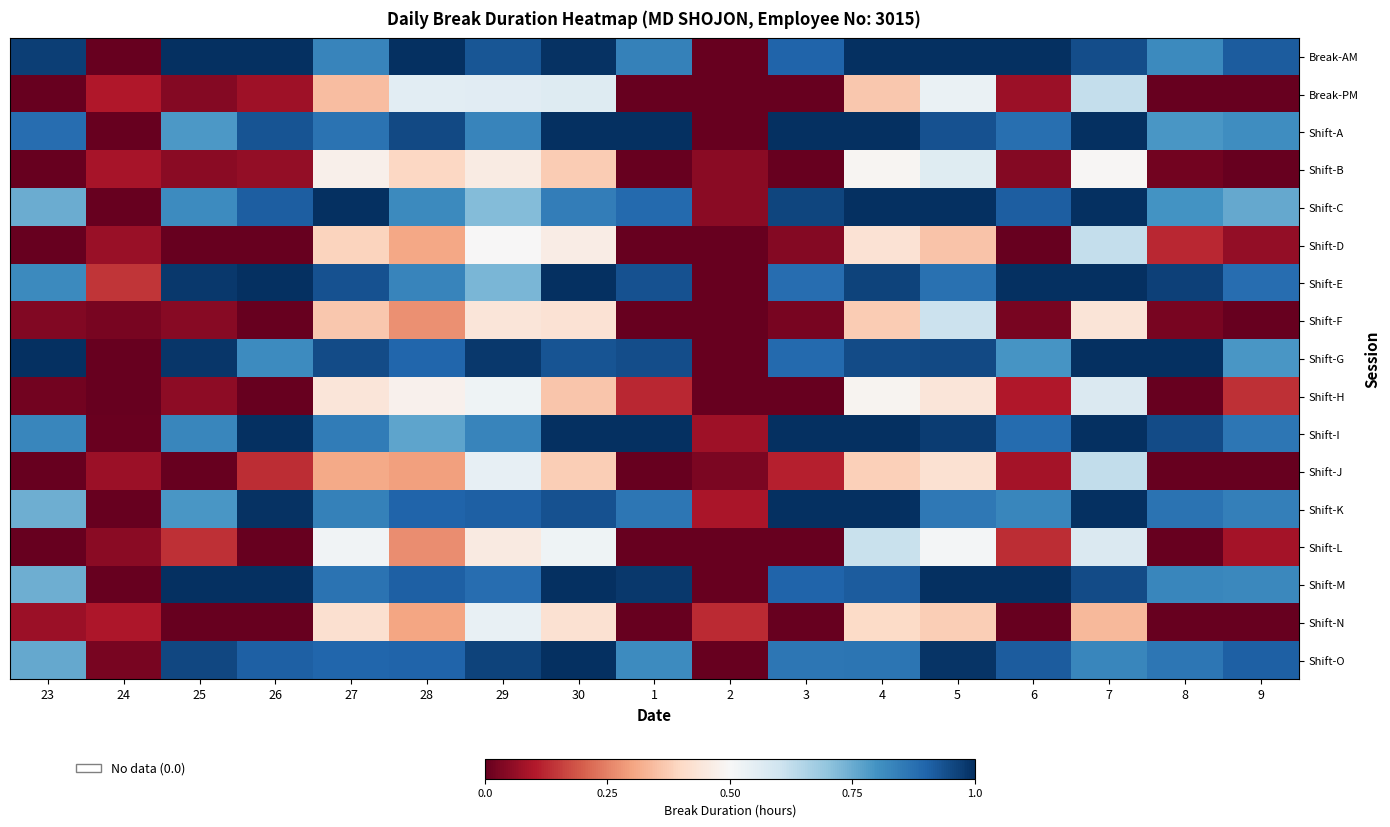

Which series has the largest range (max minus min)?

Break-AM